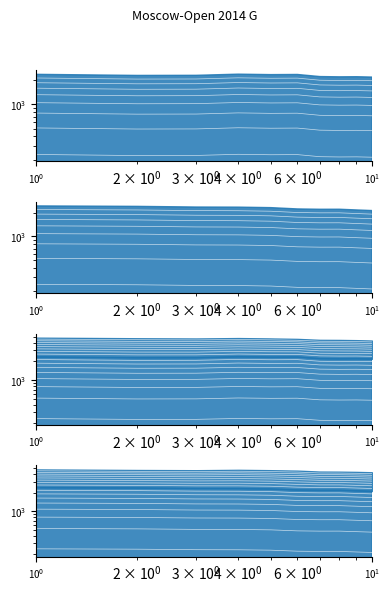

True or false: Rating and Rp cross at least once.

False